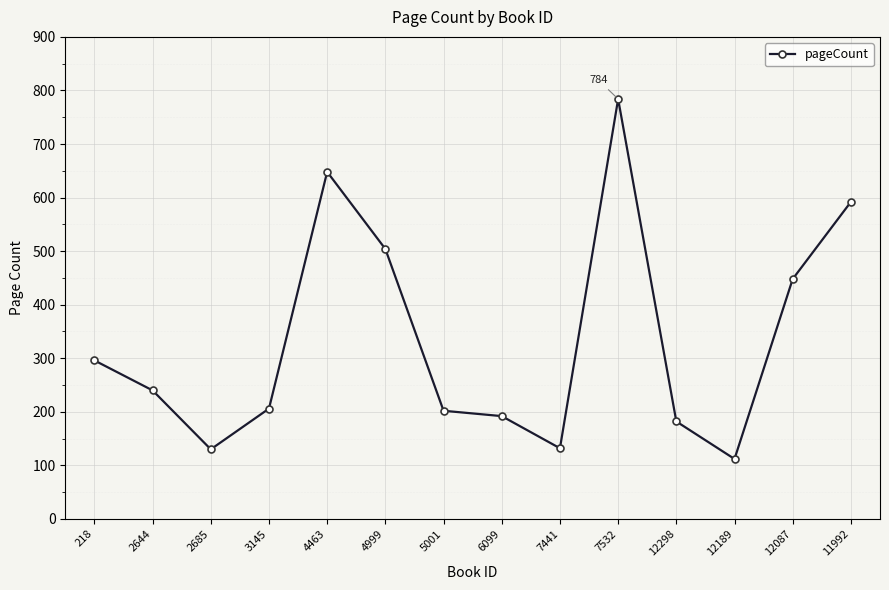

What is the label of the 2nd point from the right?

12087